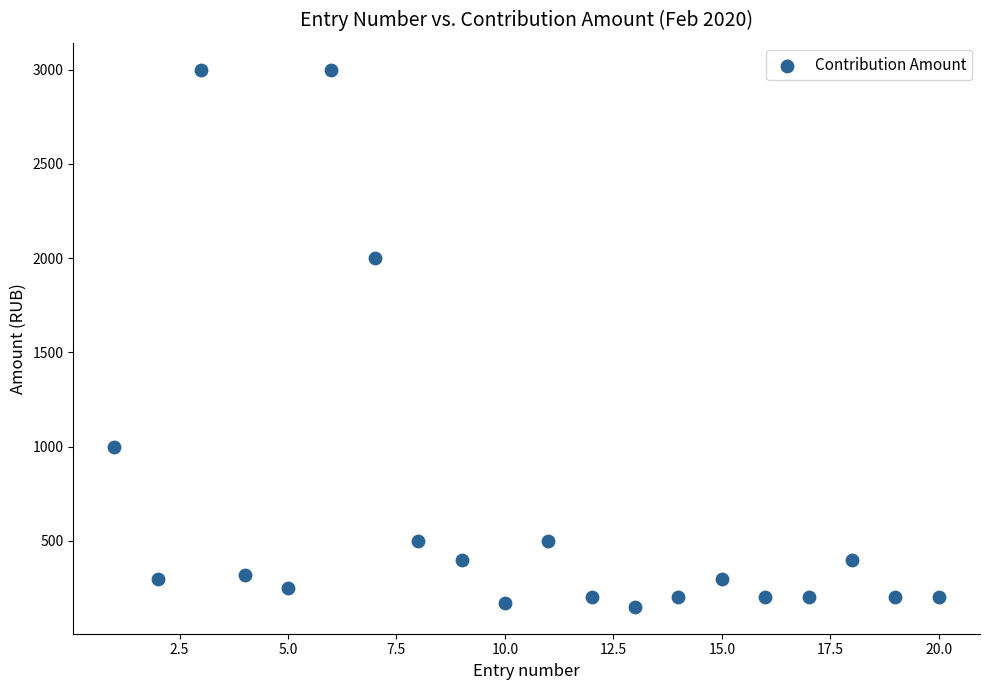

What Y value in the scatter plot is closest to 1575?

2000